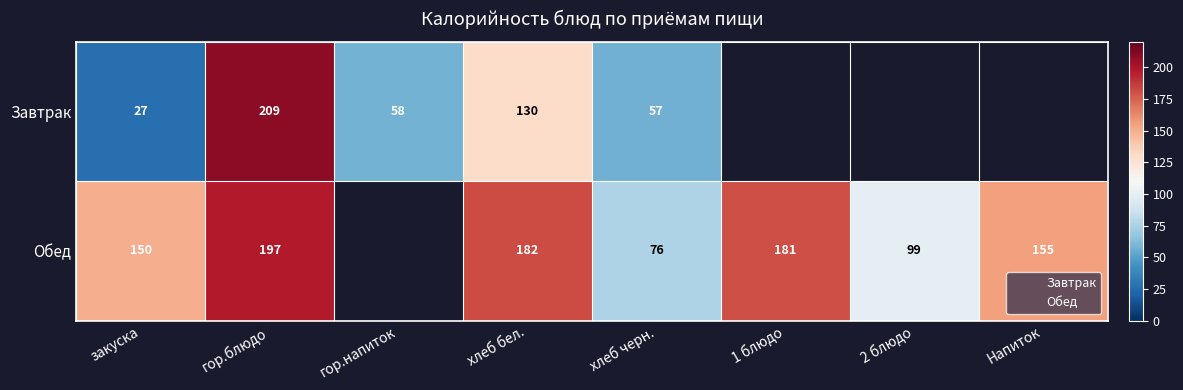

Between закуска and хлеб черн., which series saw the biggest shift?

Обед